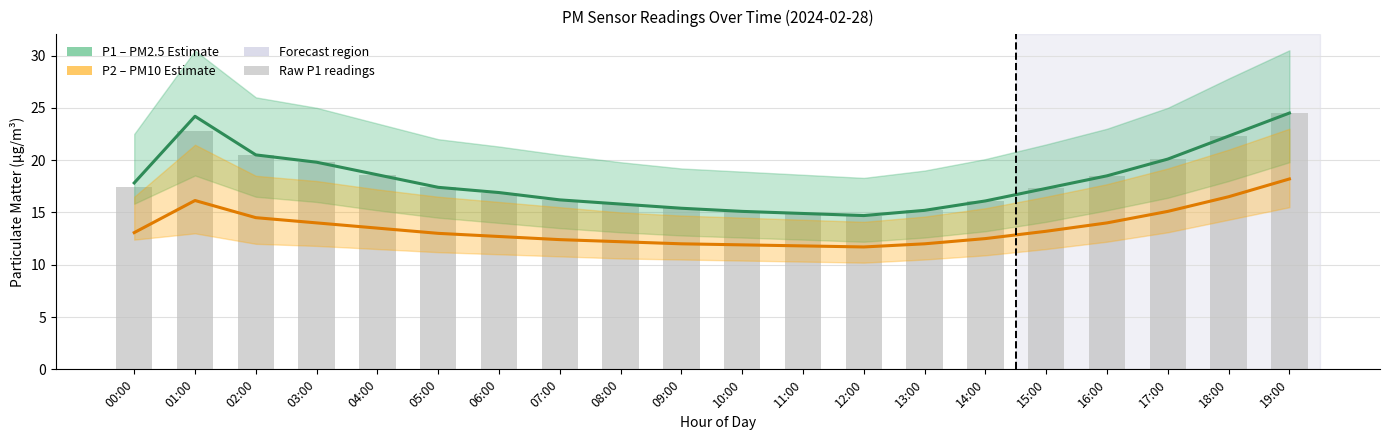

Rank the series at 03:00 from highest to lowest value.

P1 Estimate, Raw P1 readings, P2 Estimate